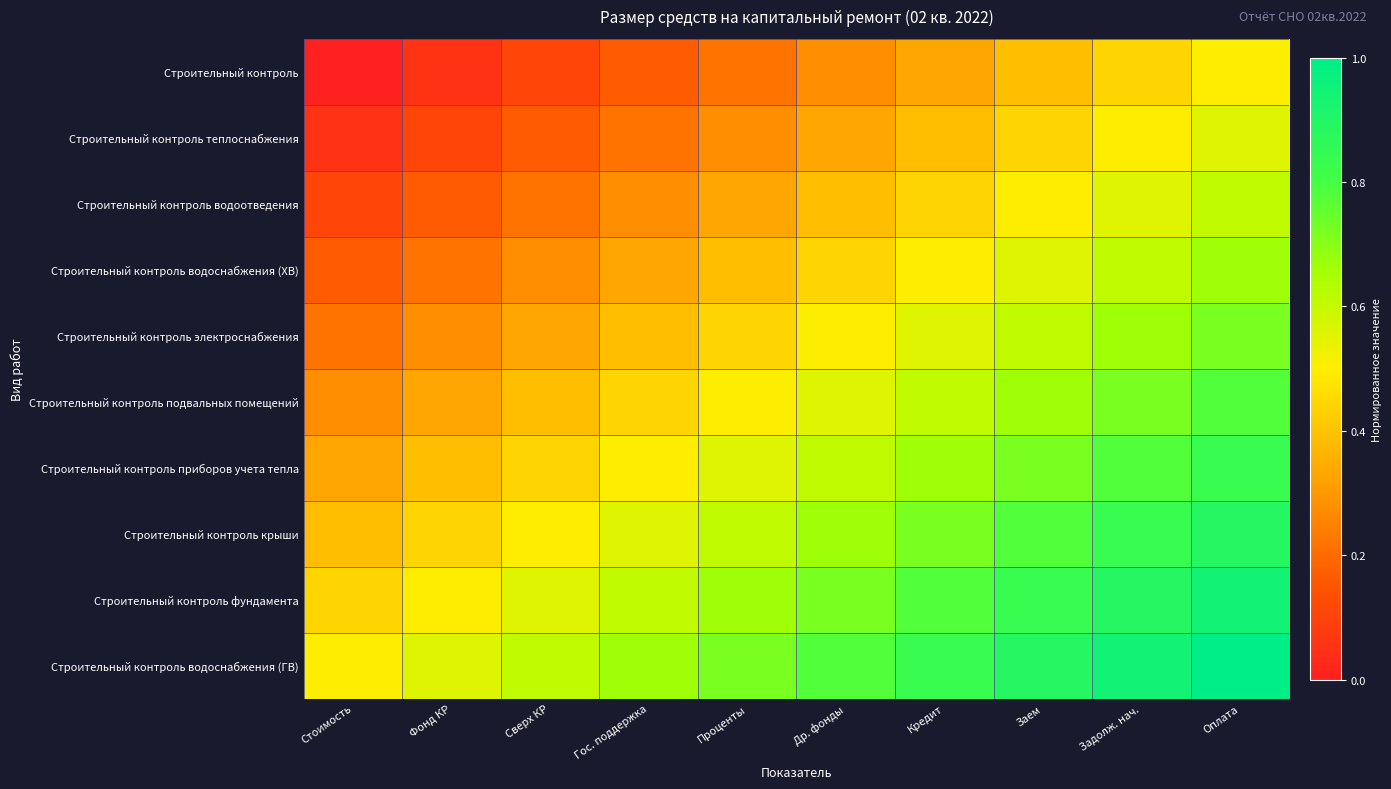

What is the spread (max minus min) of values at Стоимость?

0.5